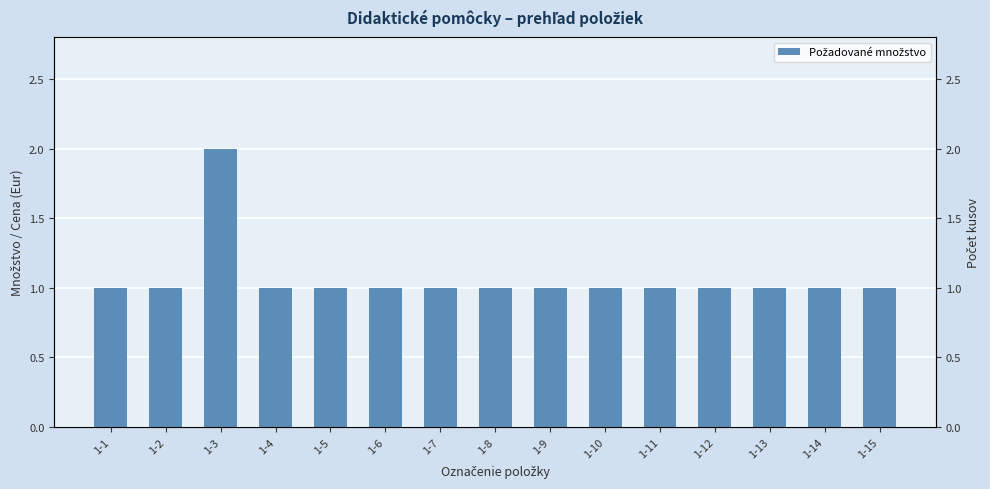

List the labels in order of value, smallest first.

1-1, 1-2, 1-4, 1-5, 1-6, 1-7, 1-8, 1-9, 1-10, 1-11, 1-12, 1-13, 1-14, 1-15, 1-3